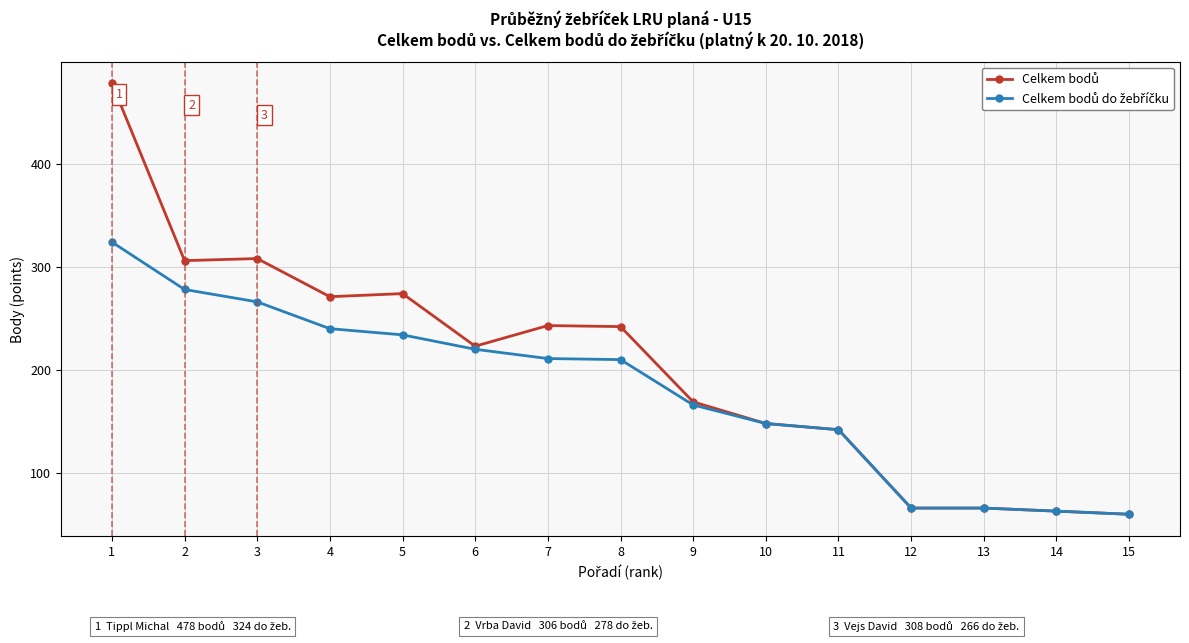

What is the total value across all series at 7?

454